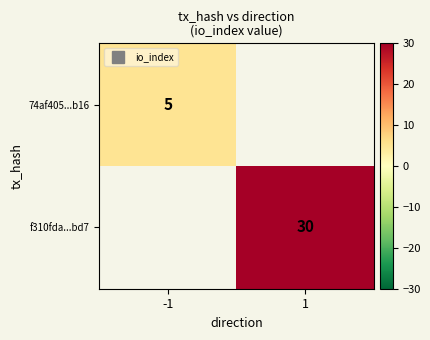

Is the value of f310fda...bd7 at -1 greater than the value of 74af405...b16 at 1?

No